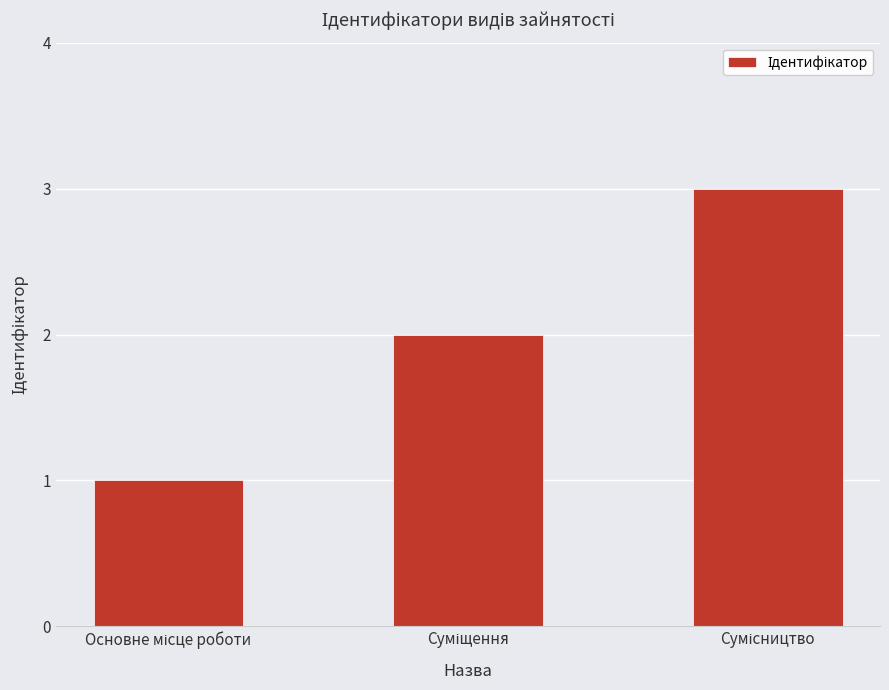

What is the sum of all values?

6